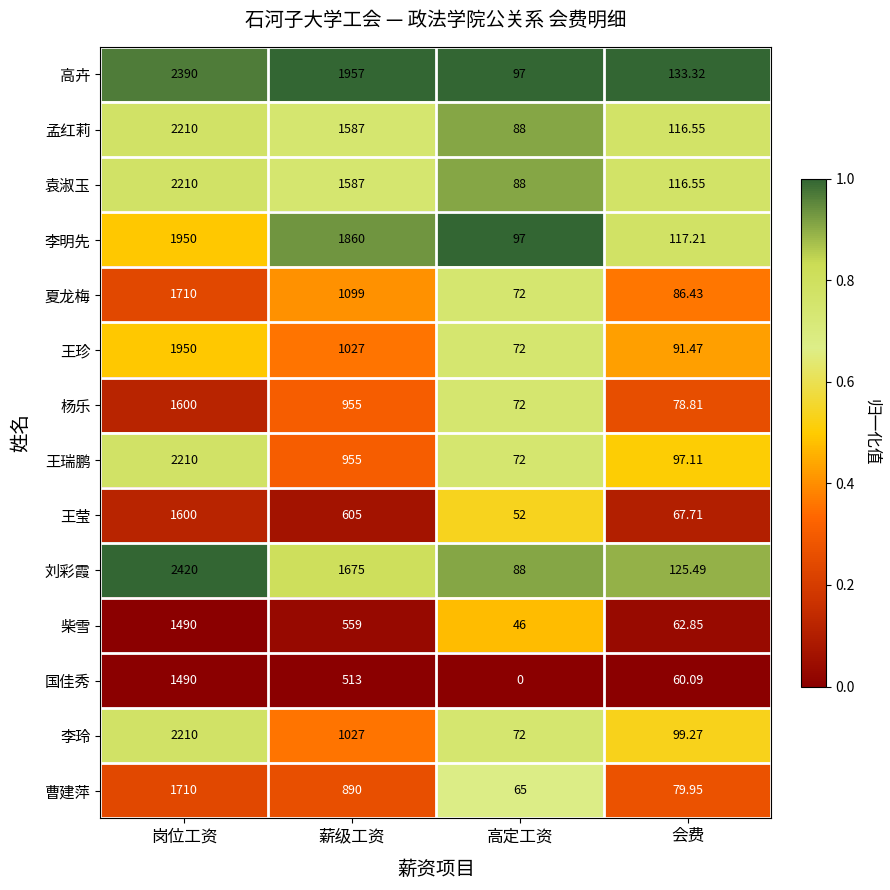

At which label does 高卉 first exceed 1957?

岗位工资